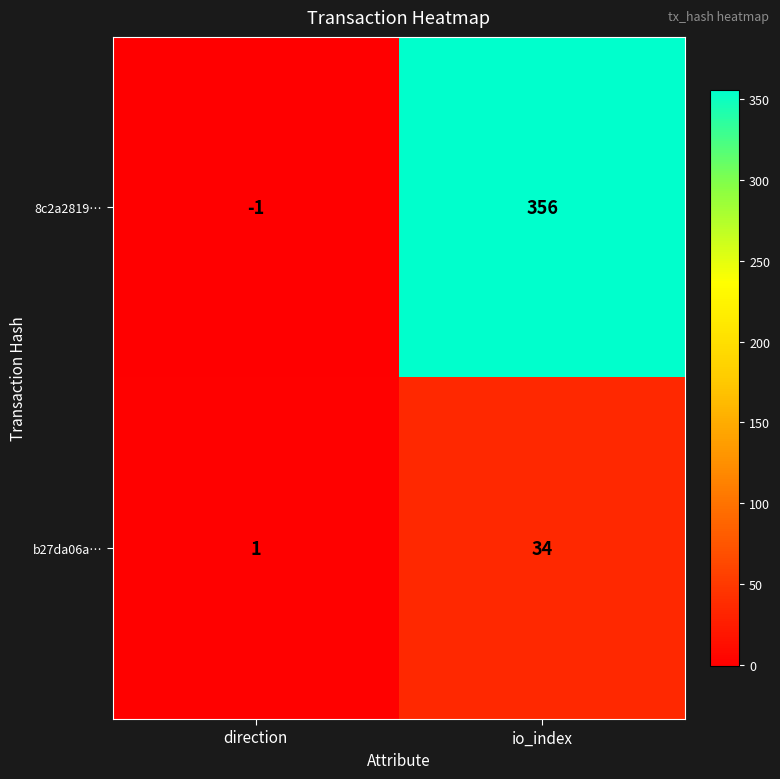

Which series has the largest total across all categories?

8c2a2819…